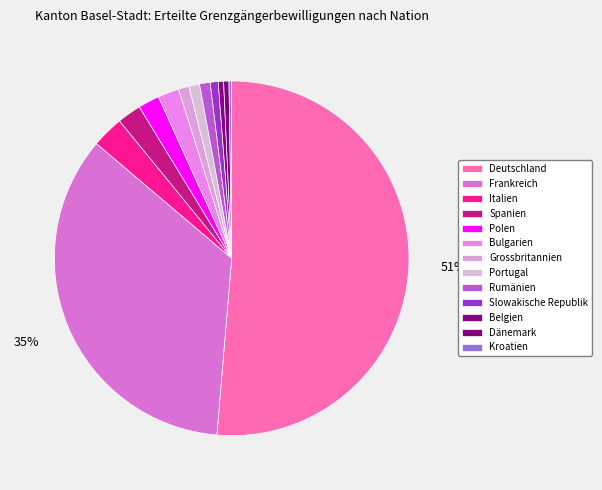

How many slices are in this pie chart?

13